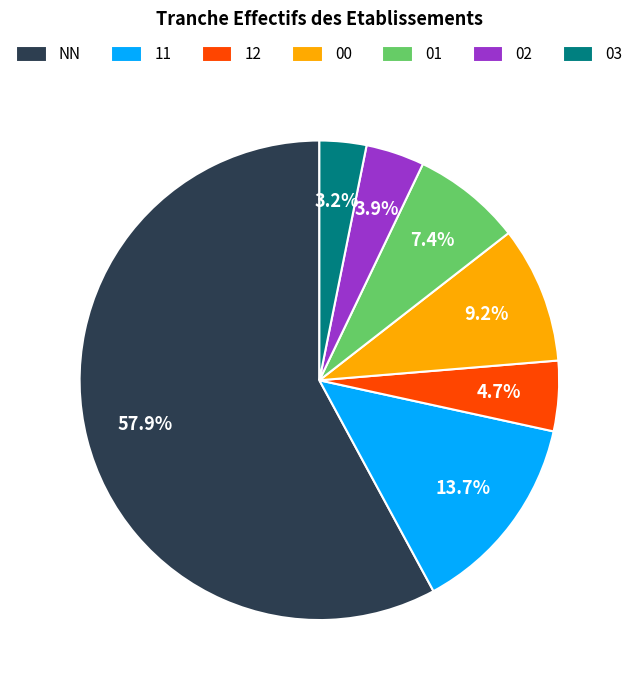

Rank the categories by value from lowest to highest.

03, 02, 12, 01, 00, 11, NN